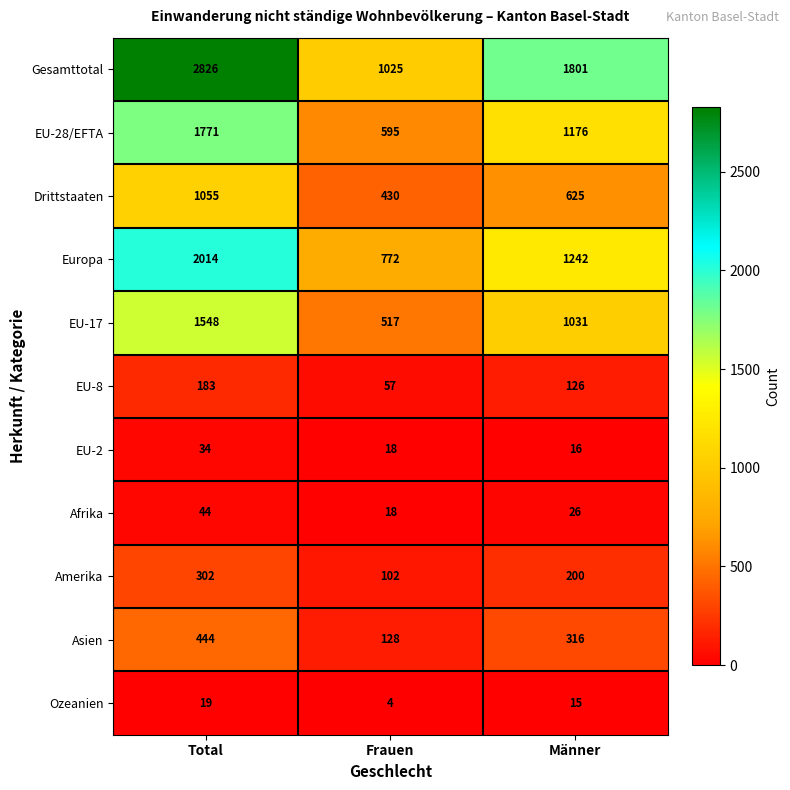

Which category has the lowest value across all series?

Frauen